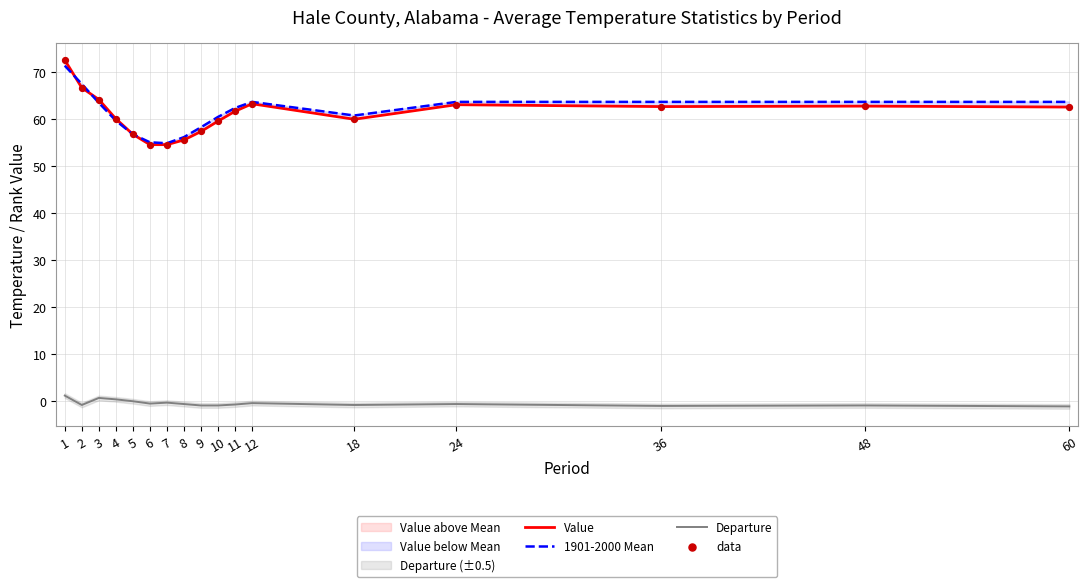

Which series has the largest total across all categories?

1901-2000 Mean